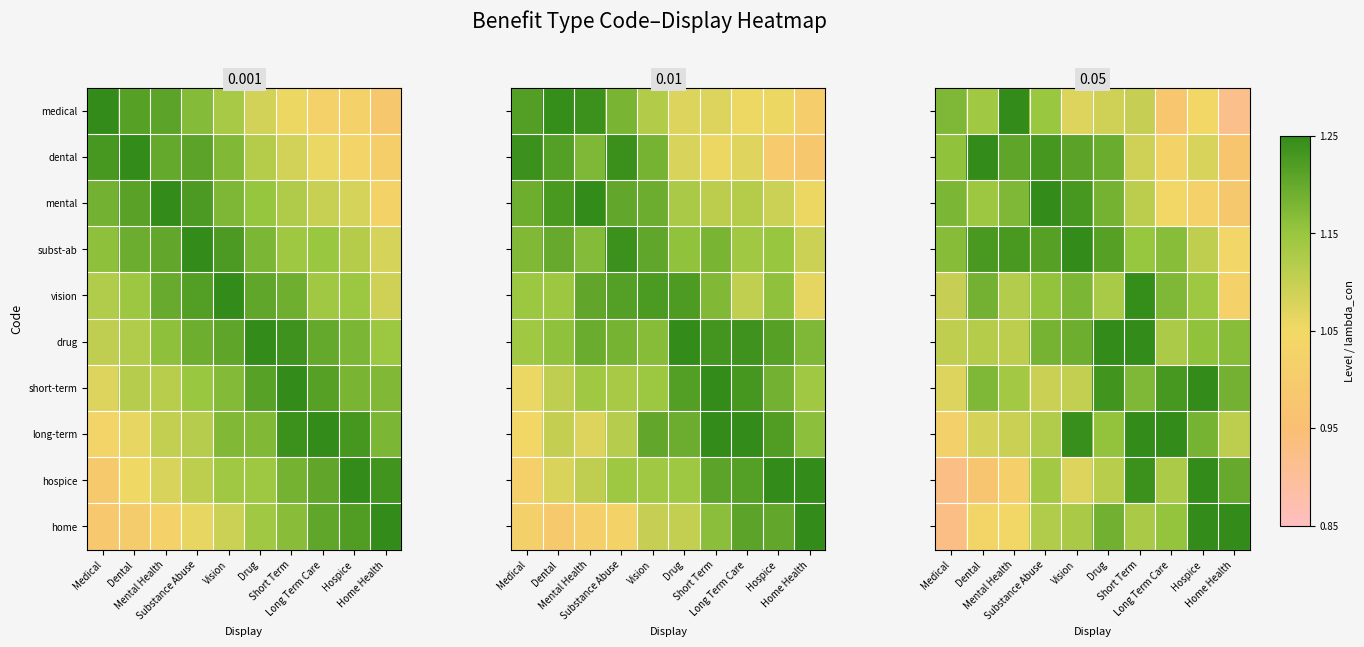

What is the minimum value shown in the chart?

0.9